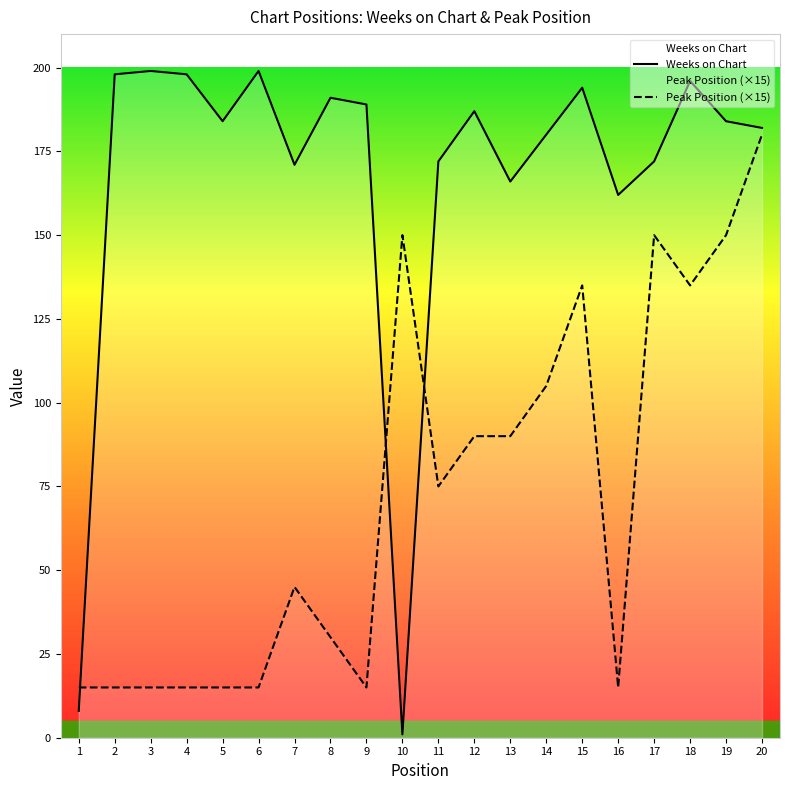

List the series in order of their overall mean, lowest first.

Peak Position (×15), Weeks on Chart